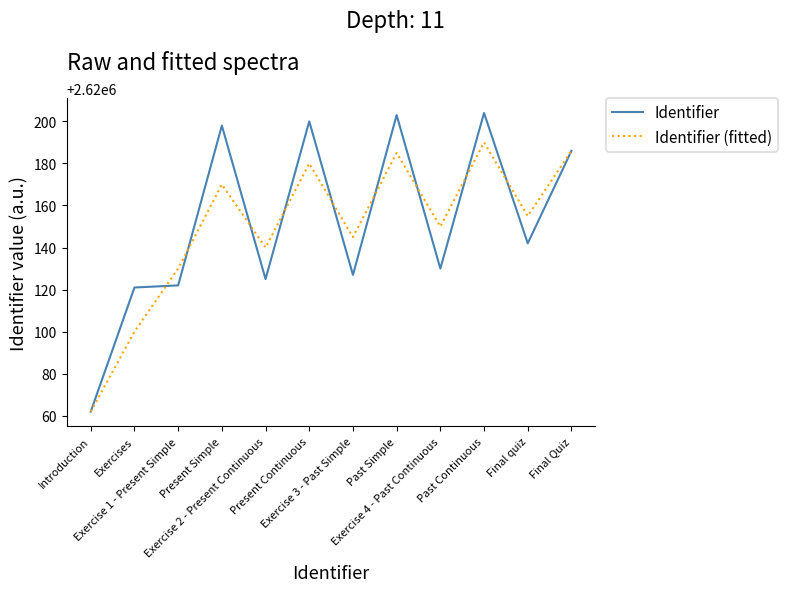

At which category does Identifier (fitted) reach its first local valley?

Exercise 2 - Present Continuous